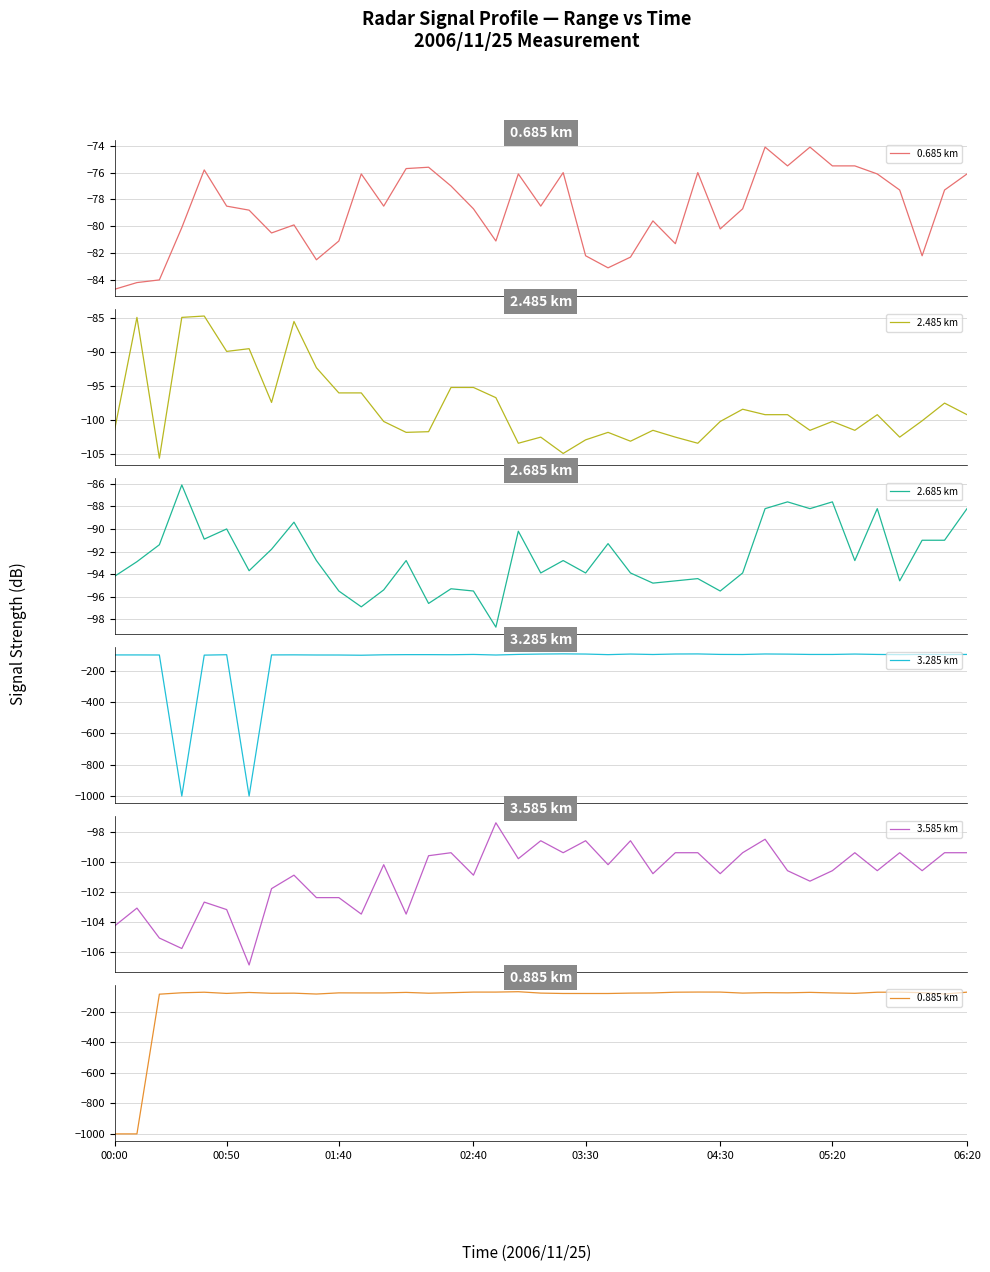

What is the difference between the maximum and second lowest values in the 3.585 km series?

8.4